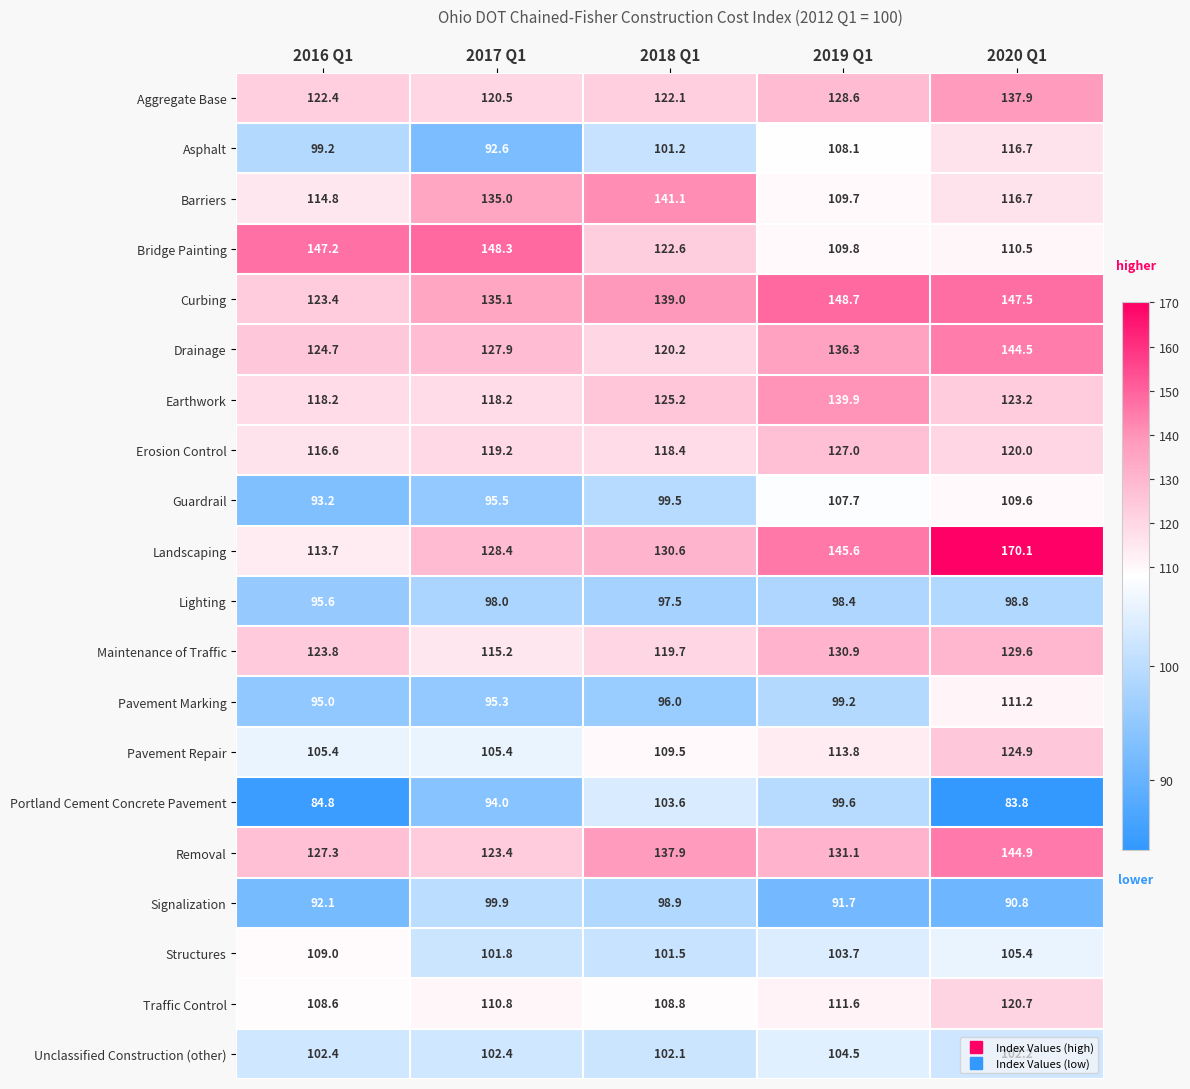

What is the total value across all series at 2019 Q1?

2345.9